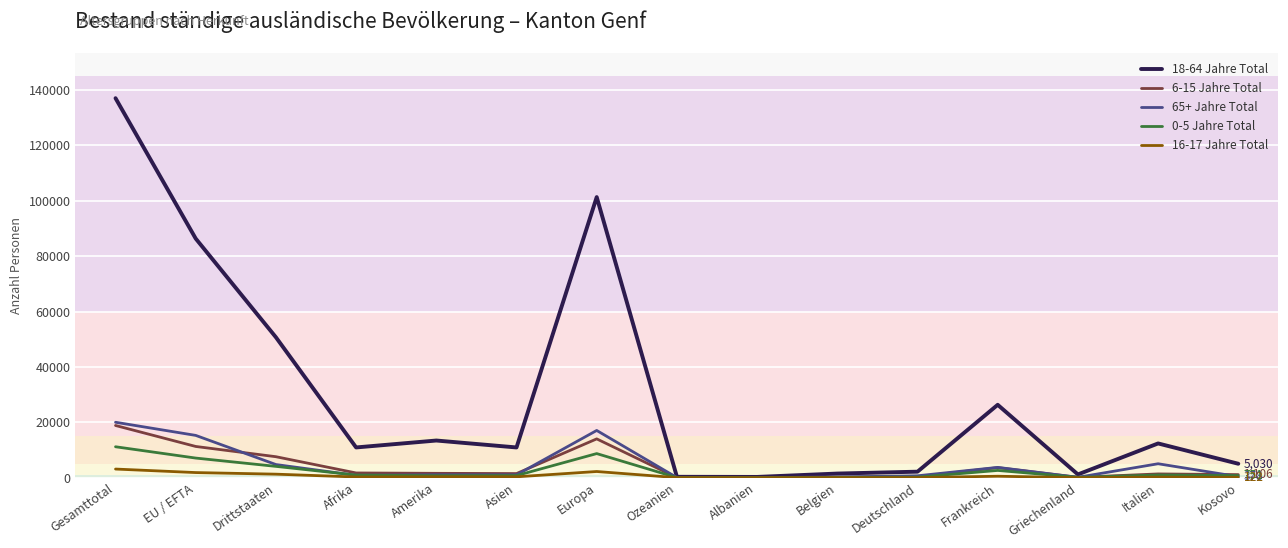

Which category has the highest value across all series?

Gesamttotal